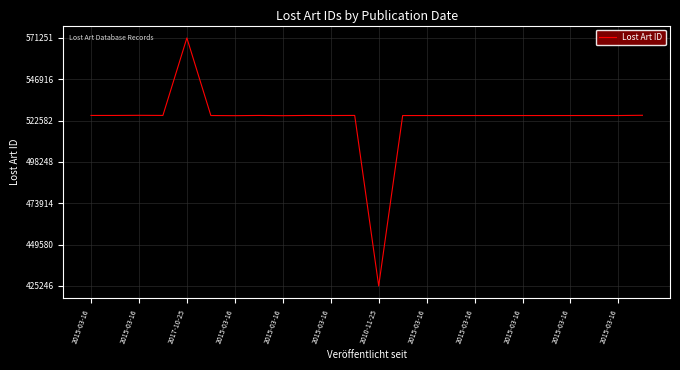

What is the difference between the maximum and minimum values?

146005